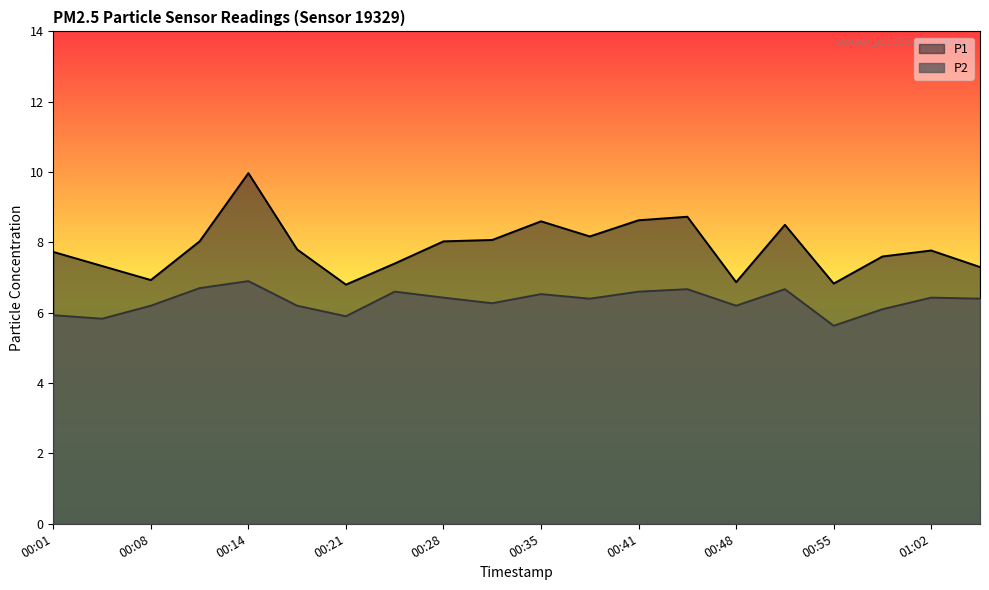

What is the label of the 20th point from the left?

01:05